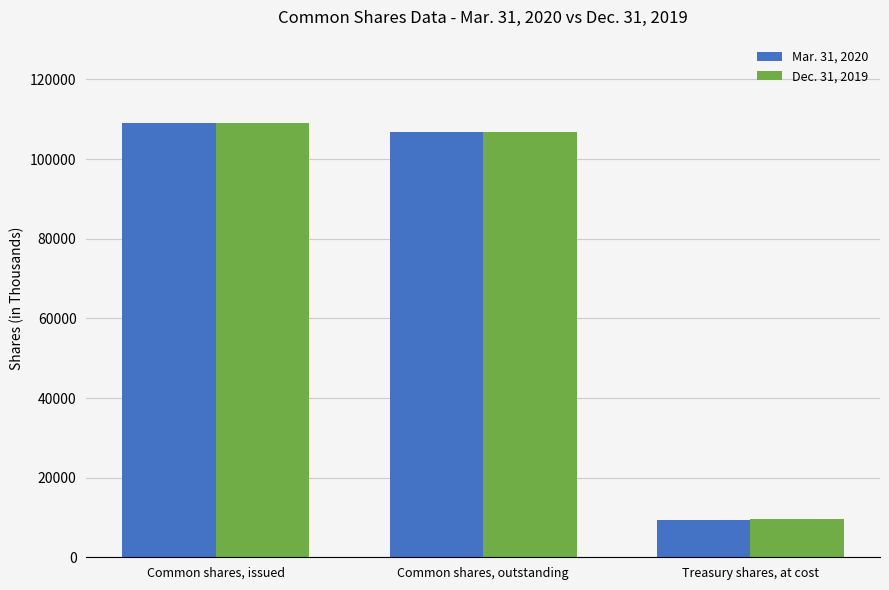

The value of Dec. 31, 2019 at Treasury shares, at cost is 2547. True or false?

False